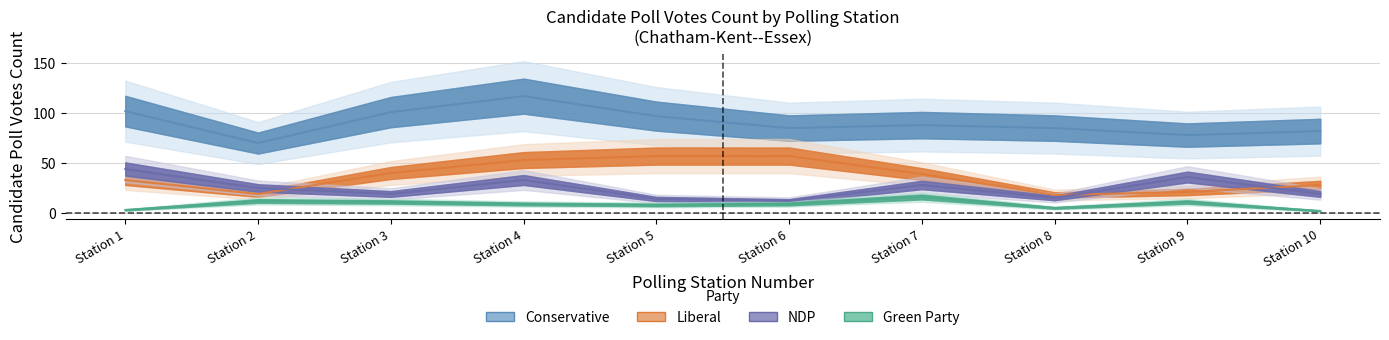

Reading left to right, extract all data points from this chart.

Conservative: 102	70	101	117	97	85	88	85	78	82
Liberal: 33	19	40	53	57	57	39	18	21	28
NDP-New Democratic Party: 44	25	19	33	14	12	28	15	36	19
Green Party: 3	12	11	9	8	9	16	5	11	2